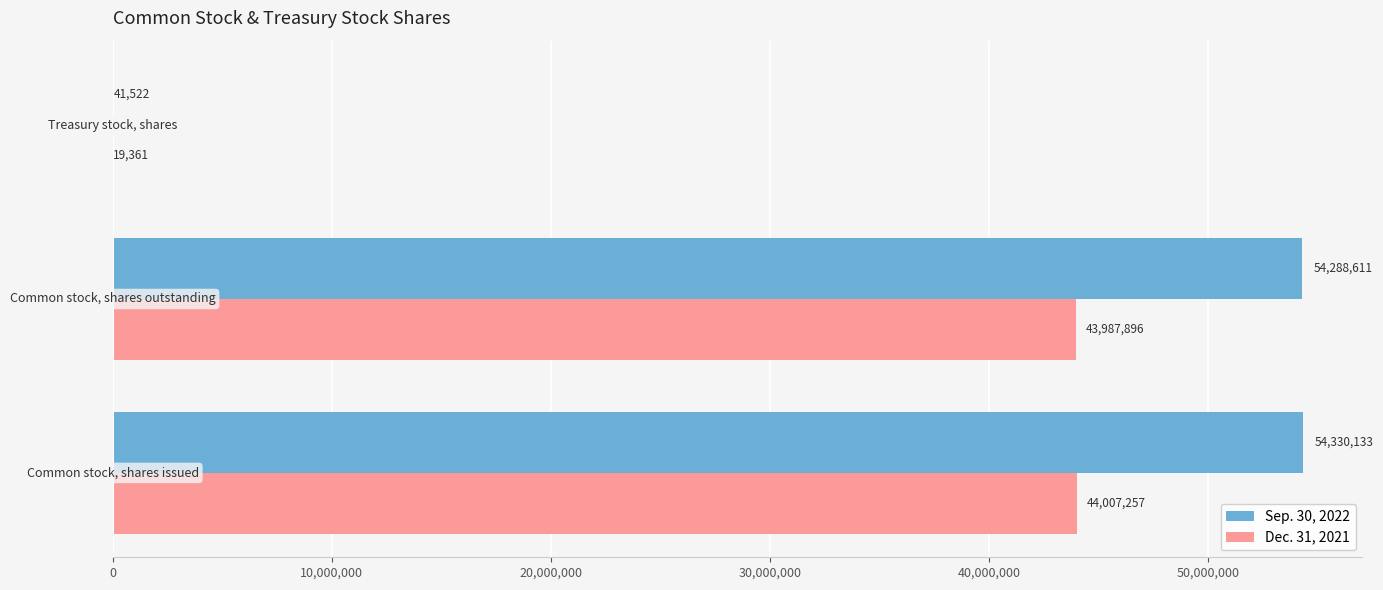

Which series has the largest total across all categories?

Sep. 30, 2022